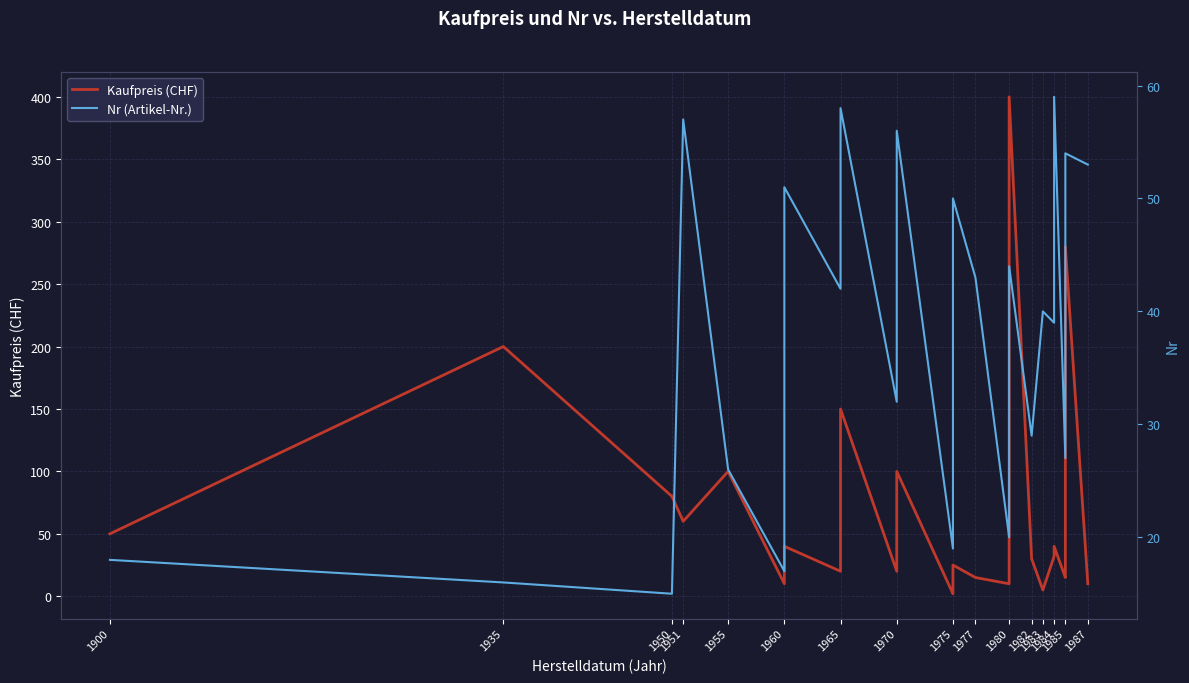

True or false: Nr (Artikel-Nr.) and Kaufpreis (CHF) intersect in this chart.

True